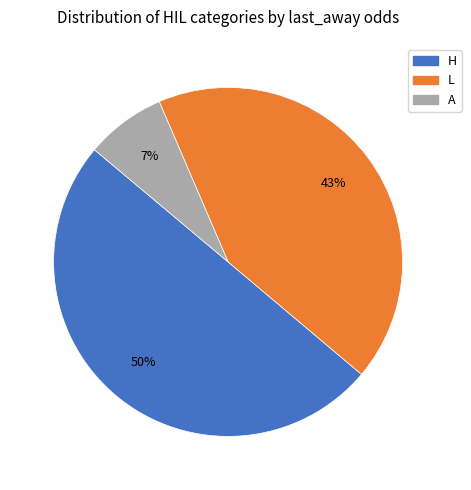

Which slice is the largest?

H